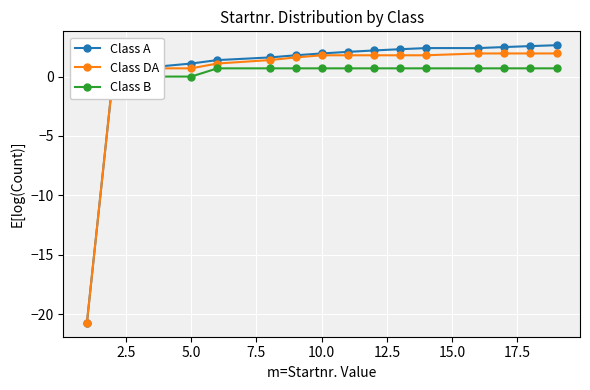

True or false: Class A has a value of 0.8 at 10.0.

False